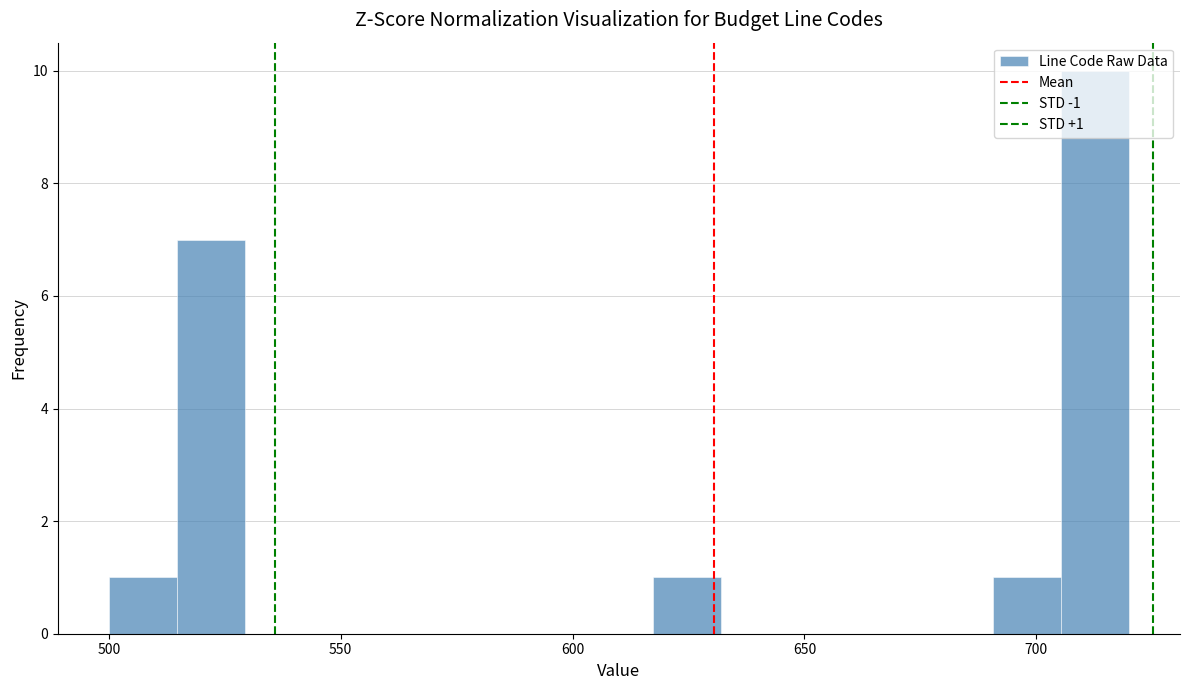

Around what value on the x-axis is the tallest bar? Give the approximate position of its centre, as read against the axis.

715